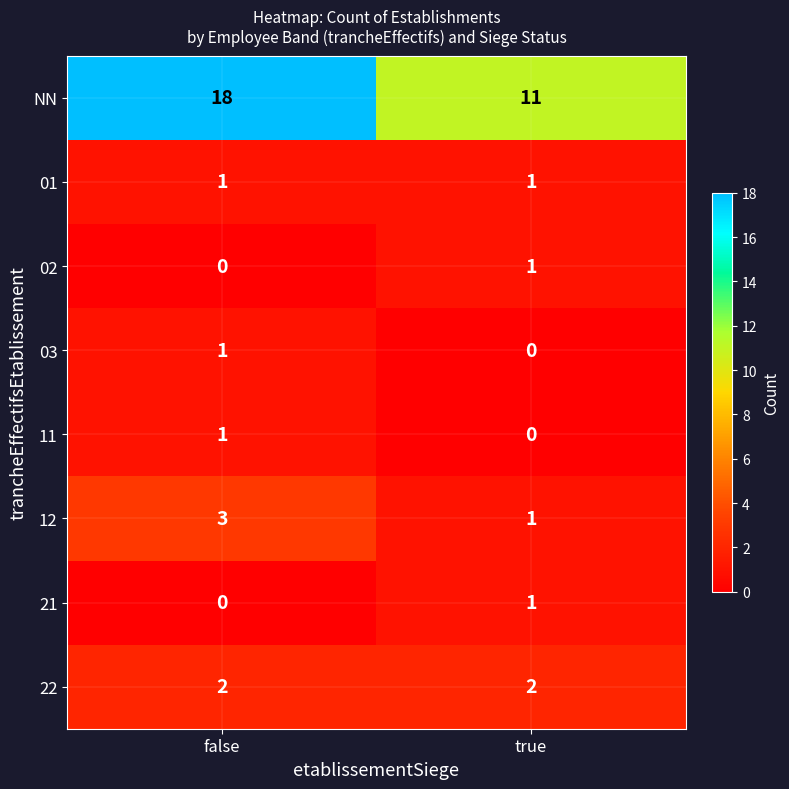

At how many categories does at least one series exceed 16?

1